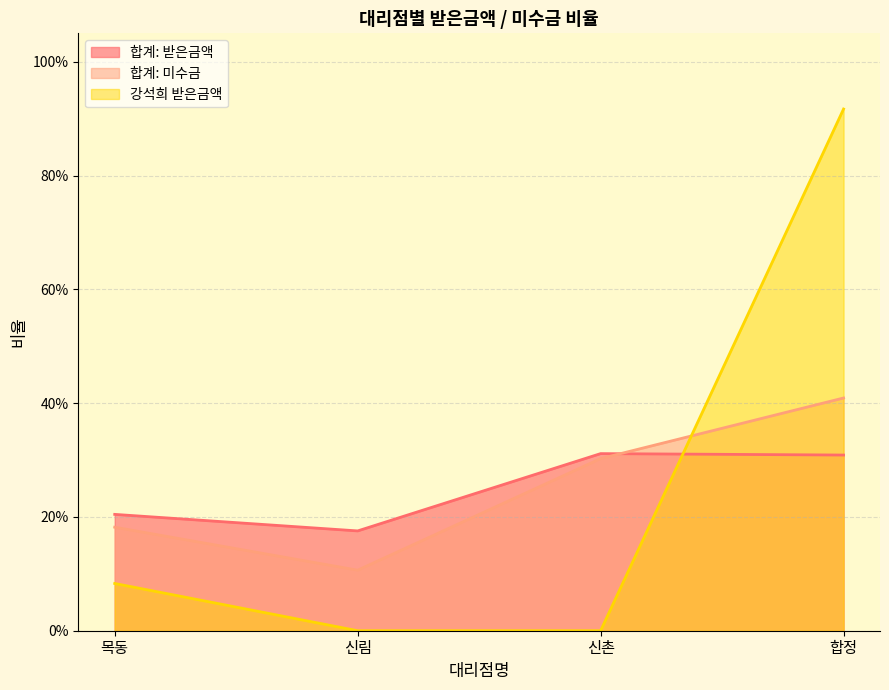

Reading right to left, list all the values displayed in this chart.

합계: 받은금액: 합정=0.3	신촌=0.3	신림=0.2	목동=0.2
합계: 미수금: 합정=0.4	신촌=0.3	신림=0.1	목동=0.2
강석희 받은금액: 합정=0.9	신촌=0.0	신림=0.0	목동=0.1